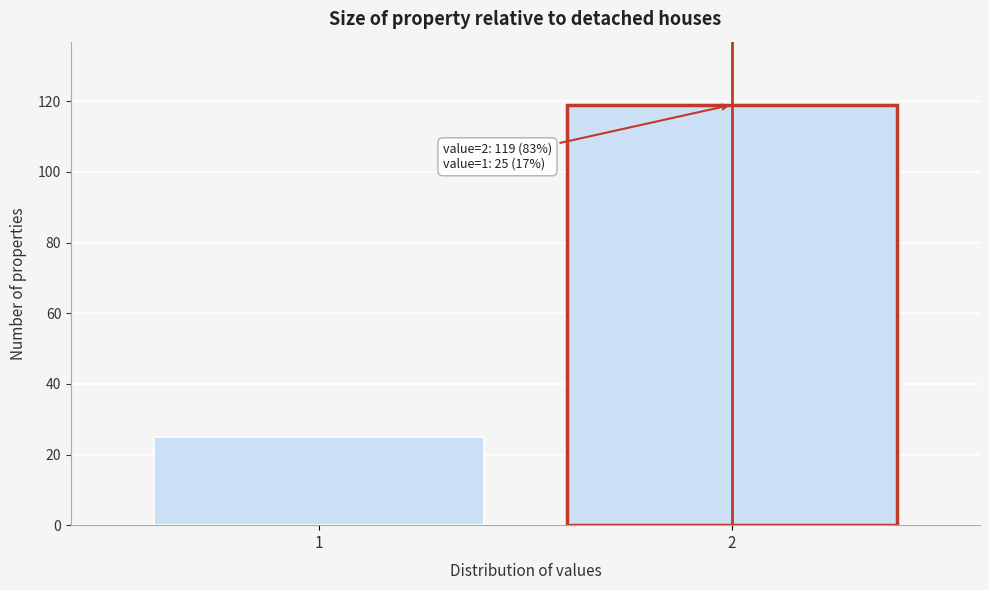

Reading right to left, what are all the values shown in this chart?

2=119	1=25